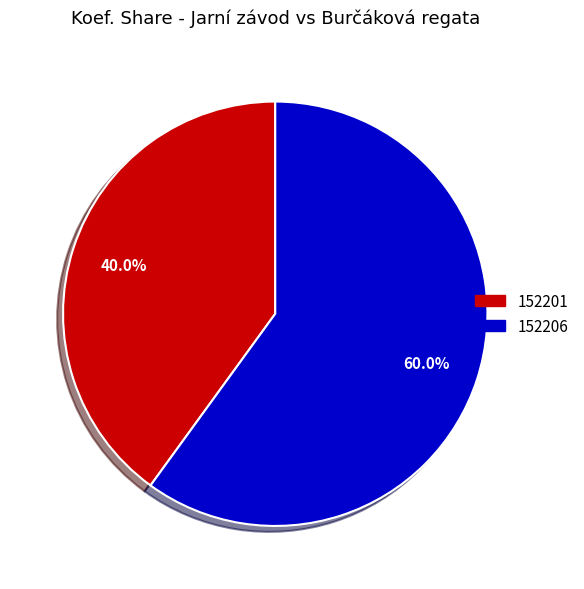

Is it true that 152206 is 60% of the pie?

True